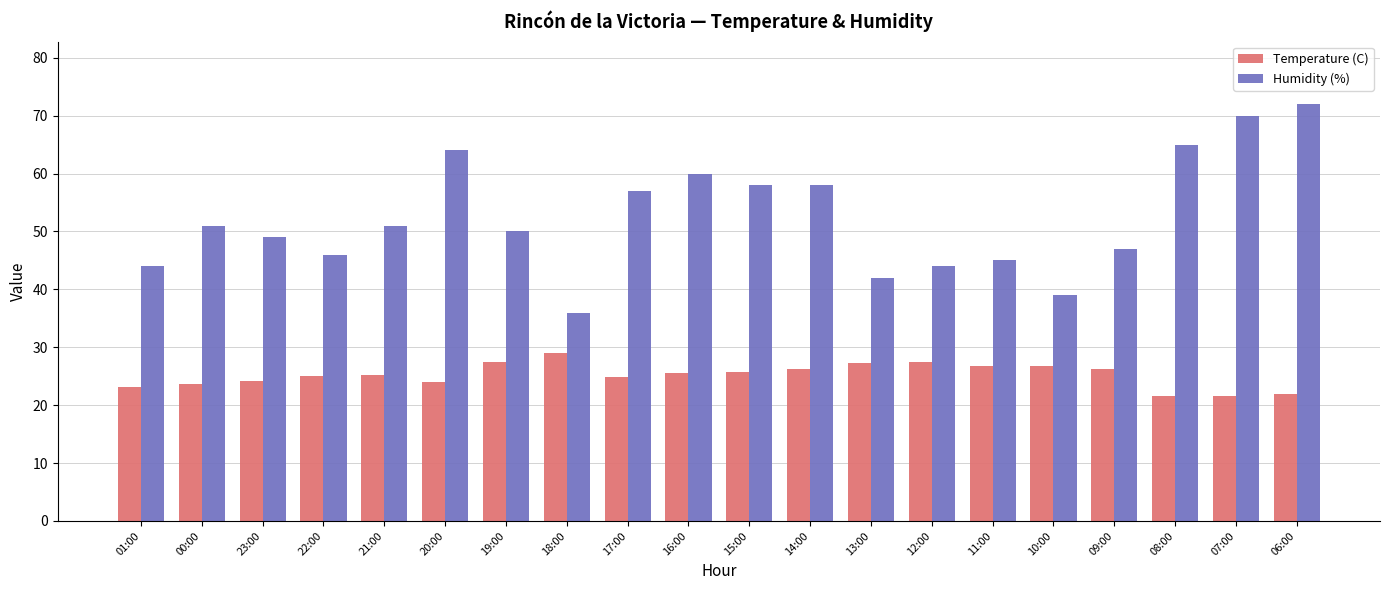

What is the difference between the Temperature (C) values at 00:00 and 16:00?

1.8